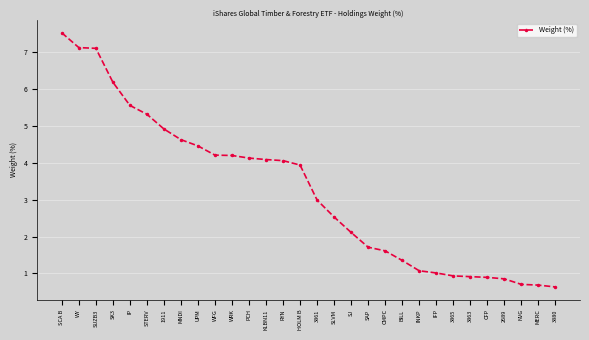

What is the smallest value displayed?

0.6